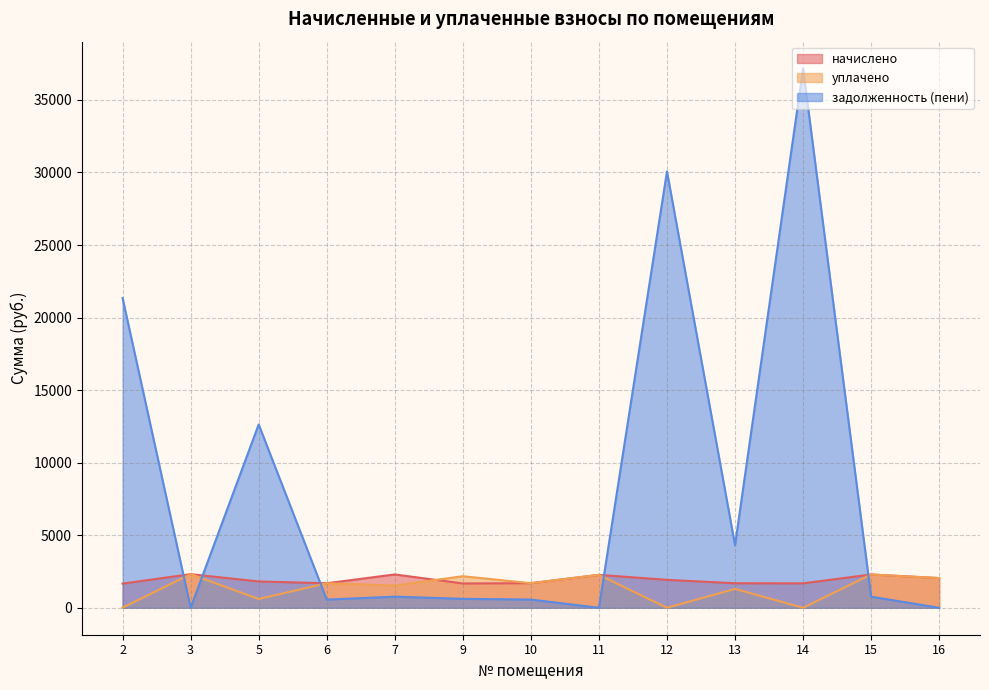

Reading left to right, extract all data points from this chart.

начислено: 1666.5	2315.4	1814.0	1688.6	2297.0	1673.9	1696.0	2267.5	1924.6	1688.6	1685.0	2293.3	2046.3
уплачено: 4.0	2315.4	604.7	1688.6	1531.3	2173.9	1696.0	2267.5	0.0	1300.0	0.0	2293.3	2046.3
задолженность (пени): 21344.1	0.0	12634.0	562.9	765.7	615.9	565.3	0.0	30071.9	4315.1	37158.3	764.4	0.0